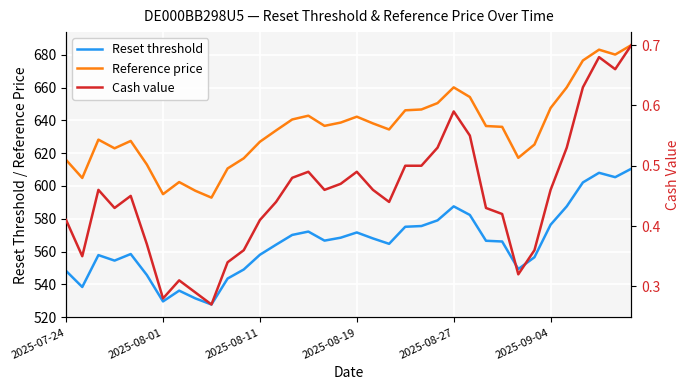

What position from the left is 28?

29